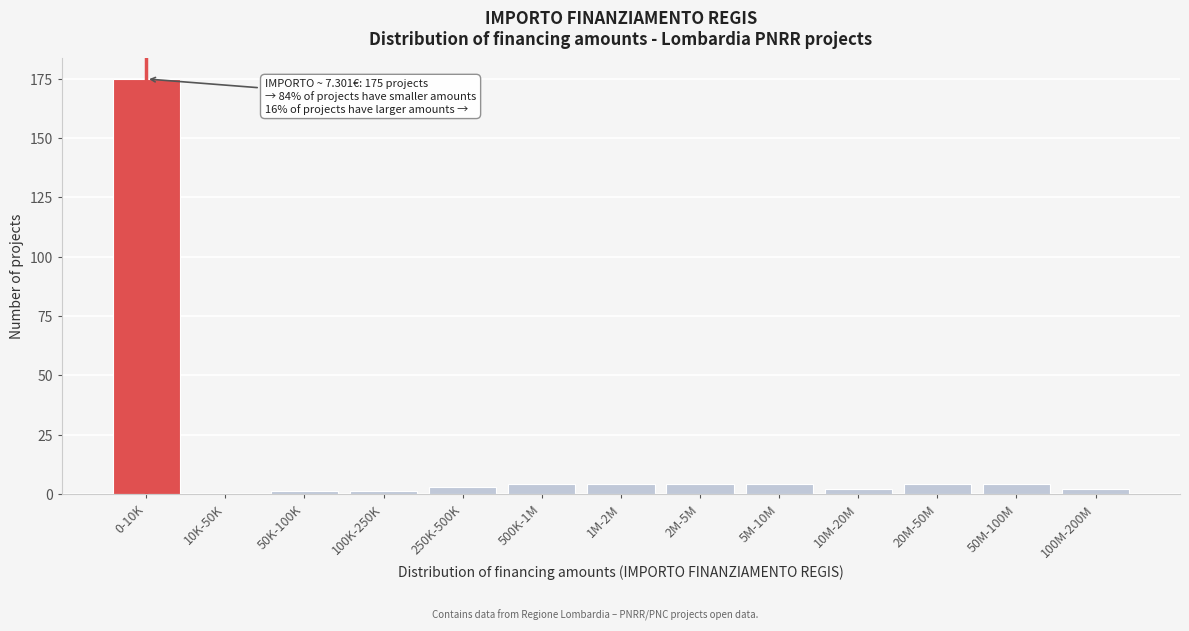

Reading right to left, list all the values displayed in this chart.

100M-200M=2	50M-100M=4	20M-50M=4	10M-20M=2	5M-10M=4	2M-5M=4	1M-2M=4	500K-1M=4	250K-500K=3	100K-250K=1	50K-100K=1	10K-50K=0	0-10K=175